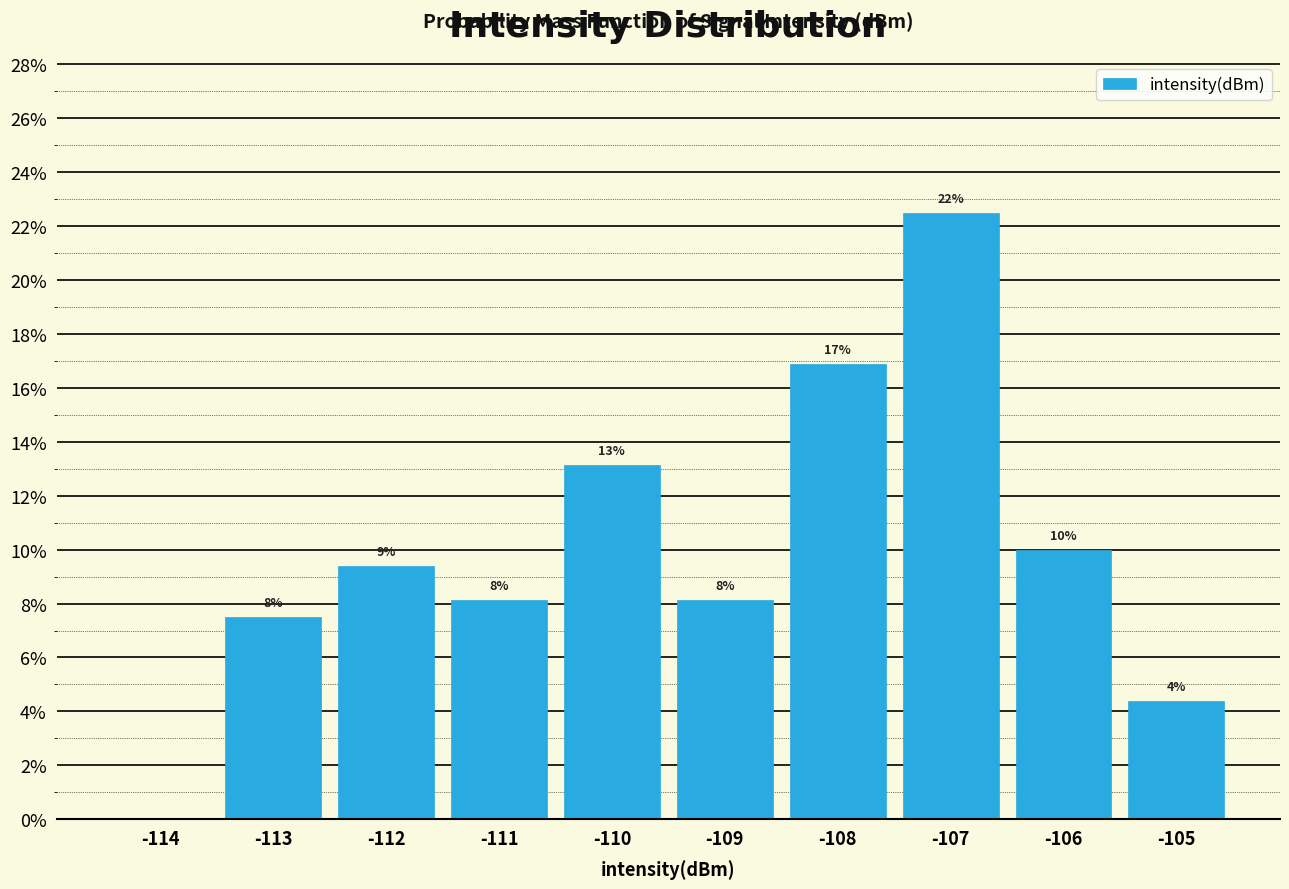

Are the bars horizontal?

No